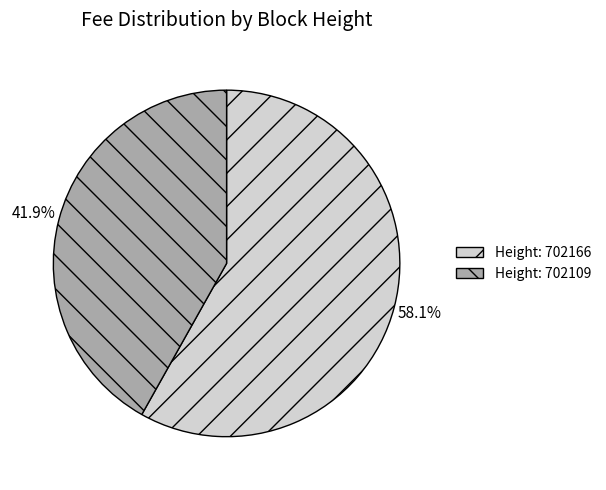

Is there any slice that represents more than half of the pie?

Yes